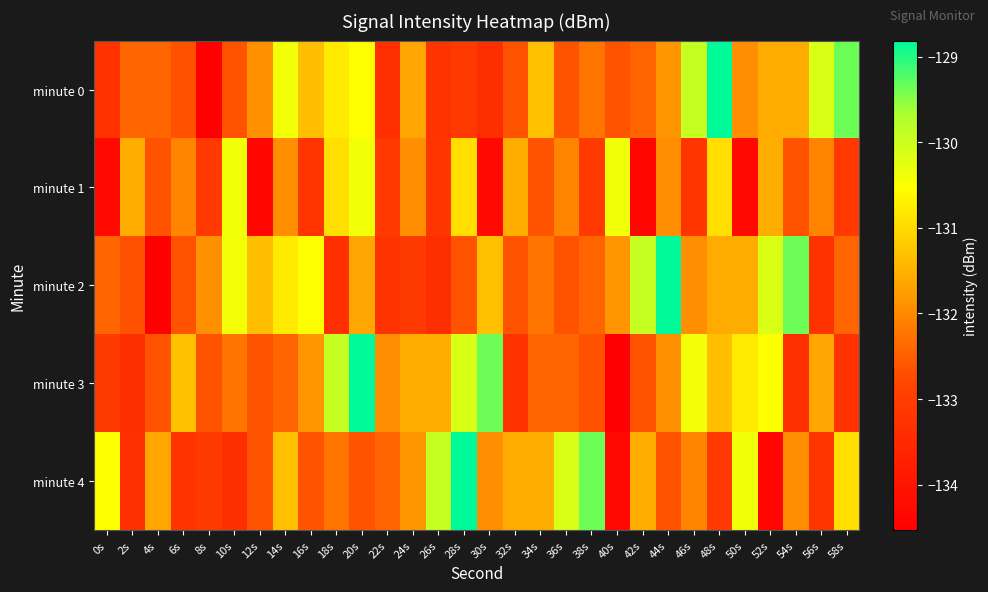

Reading left to right, list all the values displayed in this chart.

minute 0: 0s=-133.3	2s=-132.4	4s=-132.4	6s=-132.7	8s=-134.5	10s=-132.6	12s=-131.9	14s=-130.4	16s=-131.4	18s=-130.8	20s=-130.5	22s=-133.3	24s=-131.6	26s=-133.2	28s=-133.1	30s=-133.3	32s=-132.6	34s=-131.3	36s=-132.6	38s=-132.3	40s=-132.6	42s=-132.4	44s=-131.9	46s=-129.9	48s=-128.8	50s=-131.9	52s=-131.6	54s=-131.6	56s=-130.1	58s=-129.4
minute 1: 0s=-134.3	2s=-131.6	4s=-132.6	6s=-132.0	8s=-133.1	10s=-130.4	12s=-134.4	14s=-131.9	16s=-133.2	18s=-130.9	20s=-130.4	22s=-133.1	24s=-131.9	26s=-133.2	28s=-130.9	30s=-134.3	32s=-131.6	34s=-132.6	36s=-132.0	38s=-133.1	40s=-130.4	42s=-134.4	44s=-131.9	46s=-133.2	48s=-130.9	50s=-134.3	52s=-131.6	54s=-132.6	56s=-132.0	58s=-133.1
minute 2: 0s=-132.4	2s=-132.7	4s=-134.5	6s=-132.6	8s=-131.9	10s=-130.4	12s=-131.4	14s=-130.8	16s=-130.5	18s=-133.3	20s=-131.6	22s=-133.2	24s=-133.1	26s=-133.3	28s=-132.6	30s=-131.3	32s=-132.6	34s=-132.3	36s=-132.6	38s=-132.4	40s=-131.9	42s=-129.9	44s=-128.8	46s=-131.9	48s=-131.6	50s=-131.6	52s=-130.1	54s=-129.4	56s=-133.3	58s=-132.4
minute 3: 0s=-133.1	2s=-133.3	4s=-132.6	6s=-131.3	8s=-132.6	10s=-132.3	12s=-132.6	14s=-132.4	16s=-131.9	18s=-129.9	20s=-128.8	22s=-131.9	24s=-131.6	26s=-131.6	28s=-130.1	30s=-129.4	32s=-133.3	34s=-132.4	36s=-132.4	38s=-132.7	40s=-134.5	42s=-132.6	44s=-131.9	46s=-130.4	48s=-131.4	50s=-130.8	52s=-130.5	54s=-133.3	56s=-131.6	58s=-133.2
minute 4: 0s=-130.5	2s=-133.3	4s=-131.6	6s=-133.2	8s=-133.1	10s=-133.3	12s=-132.6	14s=-131.3	16s=-132.6	18s=-132.3	20s=-132.6	22s=-132.4	24s=-131.9	26s=-129.9	28s=-128.8	30s=-131.9	32s=-131.6	34s=-131.6	36s=-130.1	38s=-129.4	40s=-134.3	42s=-131.6	44s=-132.6	46s=-132.0	48s=-133.1	50s=-130.4	52s=-134.4	54s=-131.9	56s=-133.2	58s=-130.9